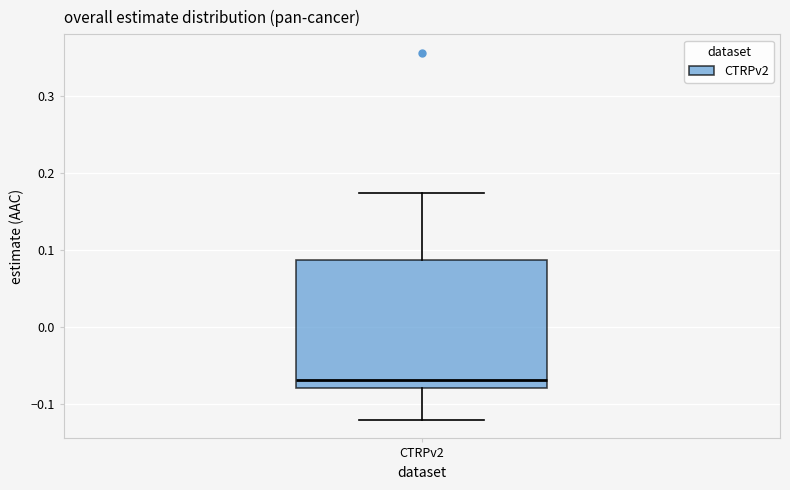

Transcribe this box plot: give where the median line is, the range the box spans, and where the two whiskers end, as read against the y-axis. The values are not printed on the chart, so give them approximately, as read against the axis.

median -0.07, box -0.08 to 0.09, whiskers -0.12 to 0.17